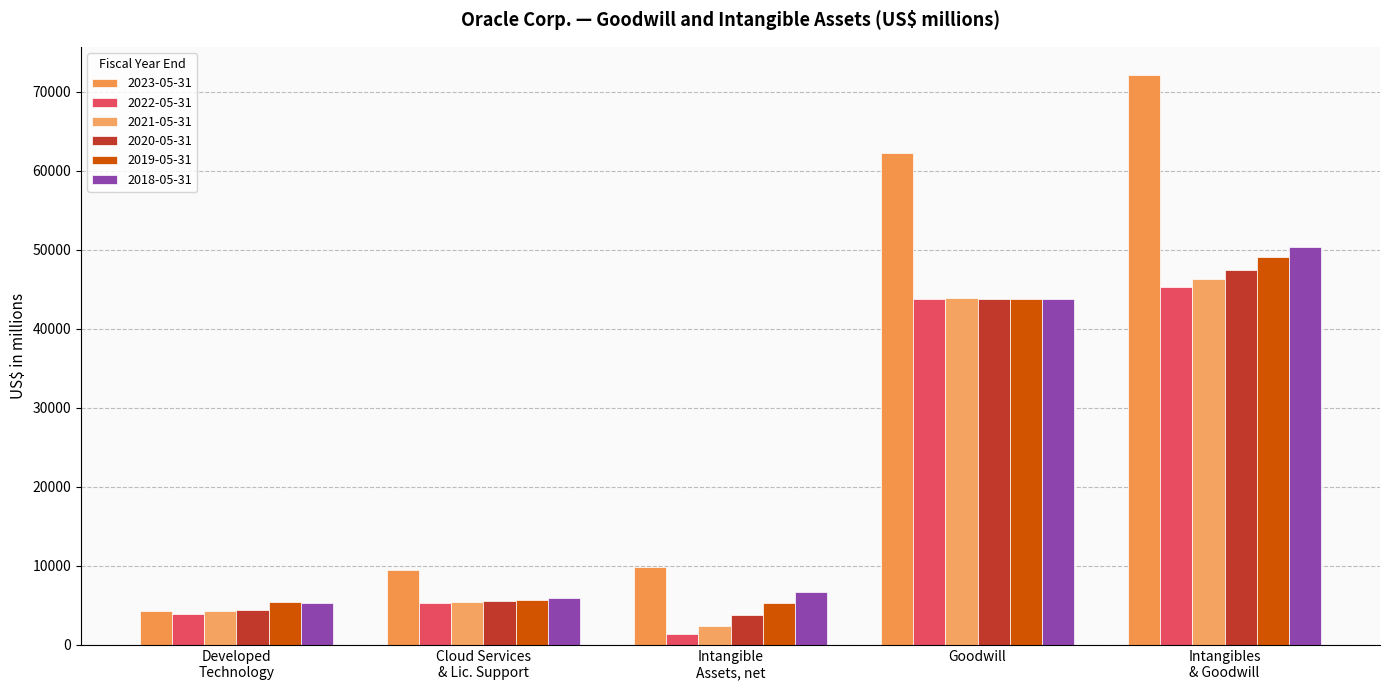

Which series has the largest total across all categories?

2023-05-31